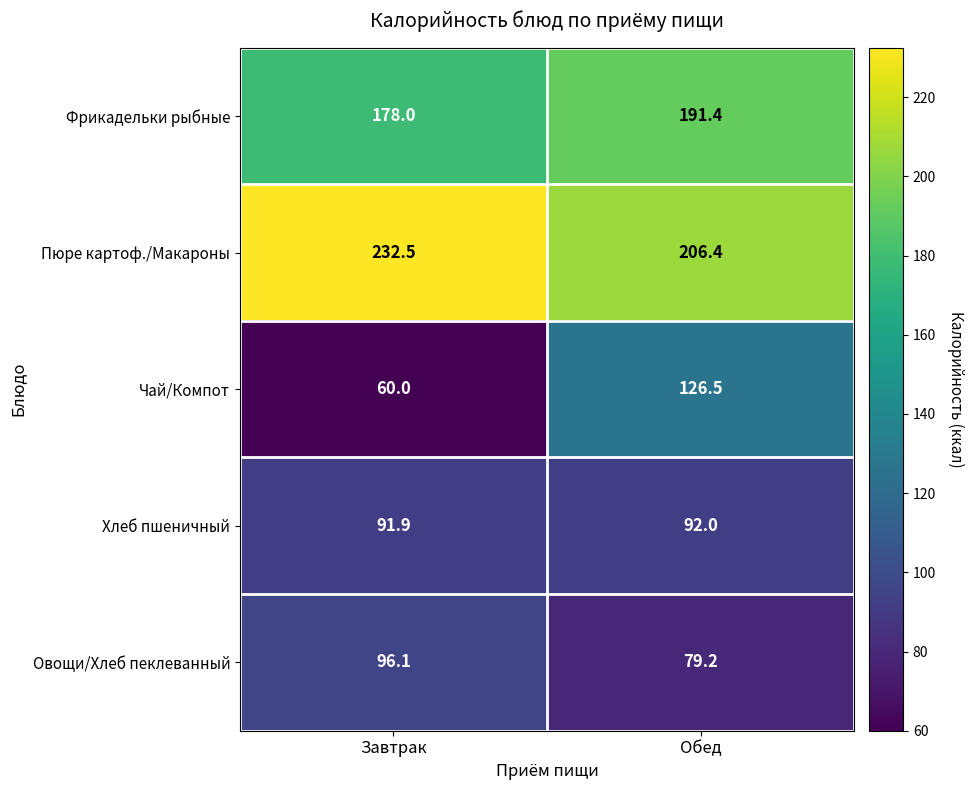

Where is Пюре картоф./Макароны nearest to the value 219?

Обед